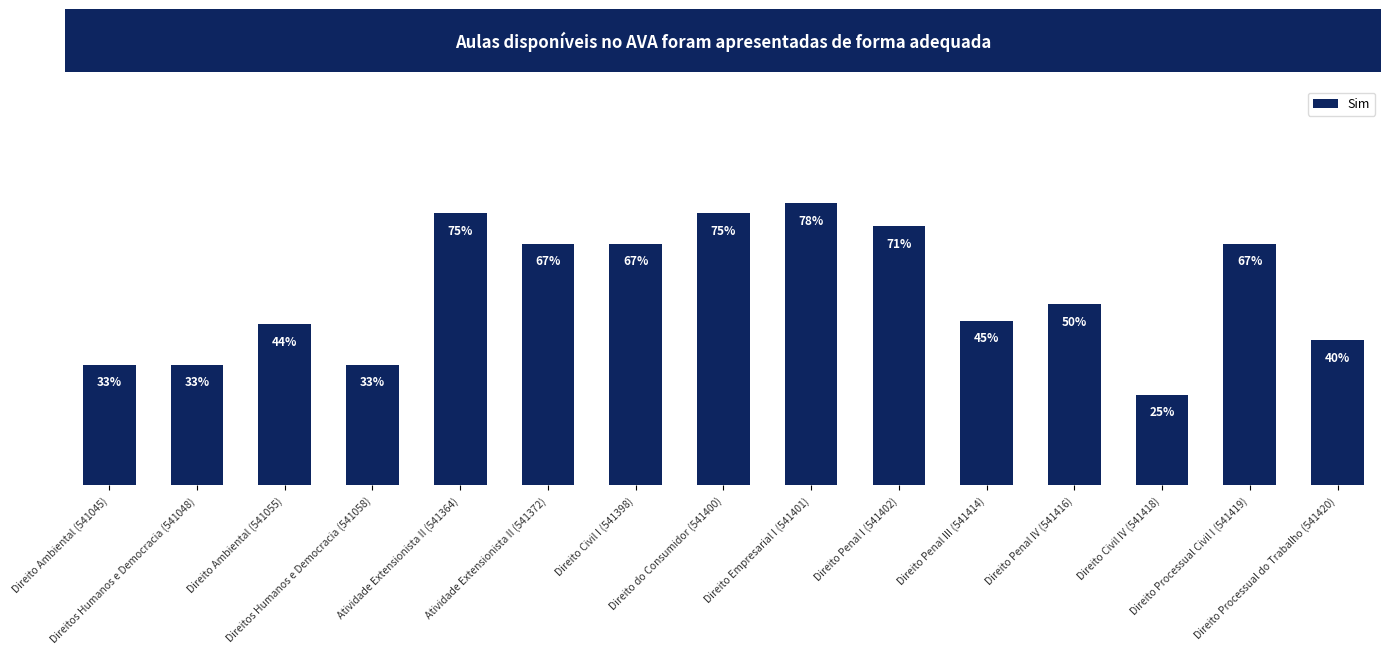

The value at Direito Penal III (541414) is 0.5. True or false?

True